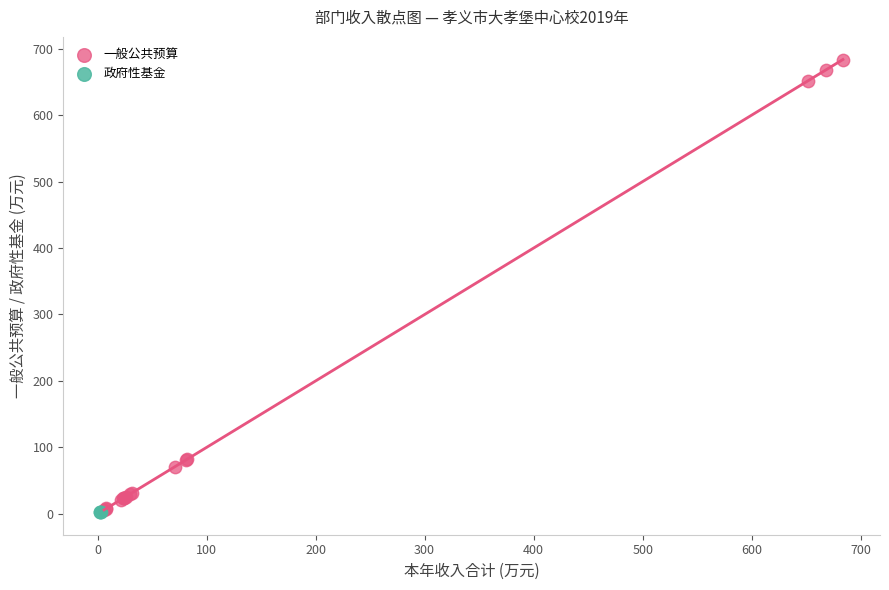

Which series contains the highest Y value?

一般公共预算